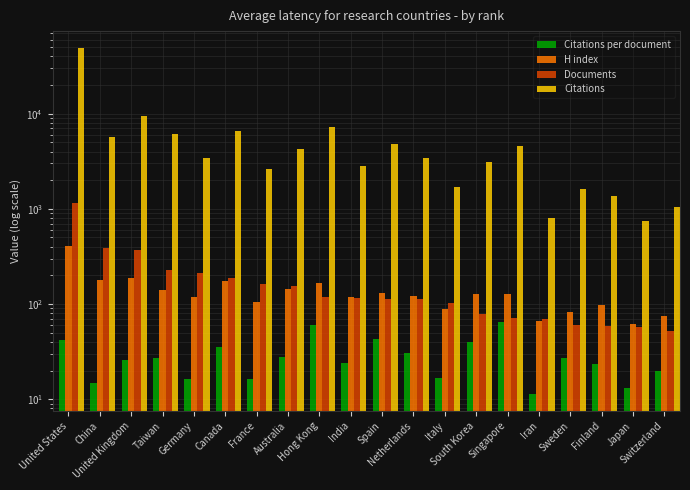

Is the value of Citations at Taiwan greater than the value of H index at Switzerland?

Yes